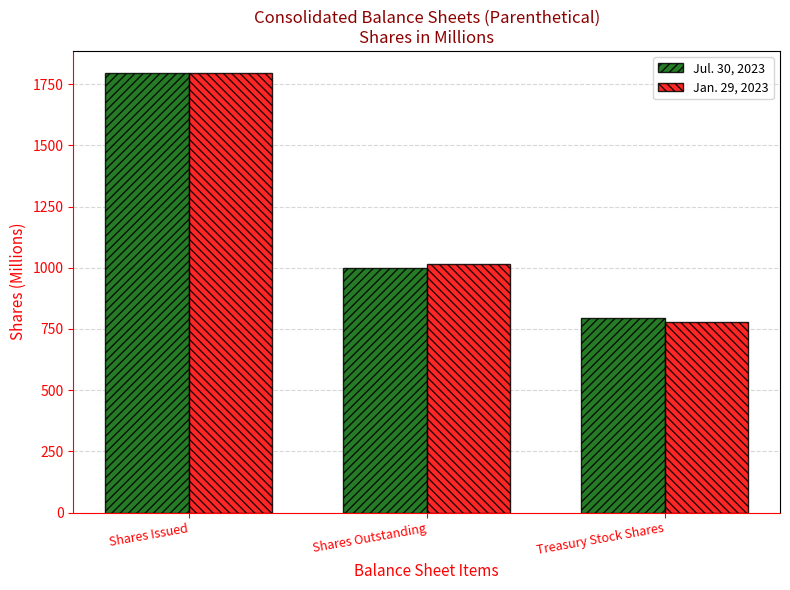

What is the difference between the Jan. 29, 2023 values at Shares Outstanding and Shares Issued?

778